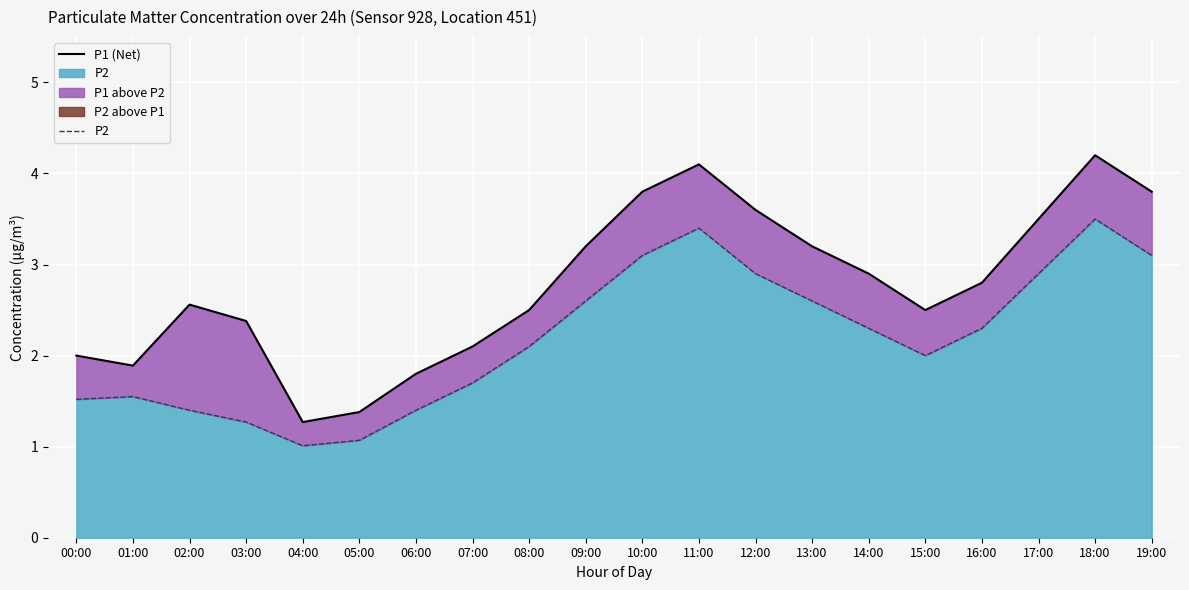

What is the difference between the maximum and minimum values in the P2 series?

2.5